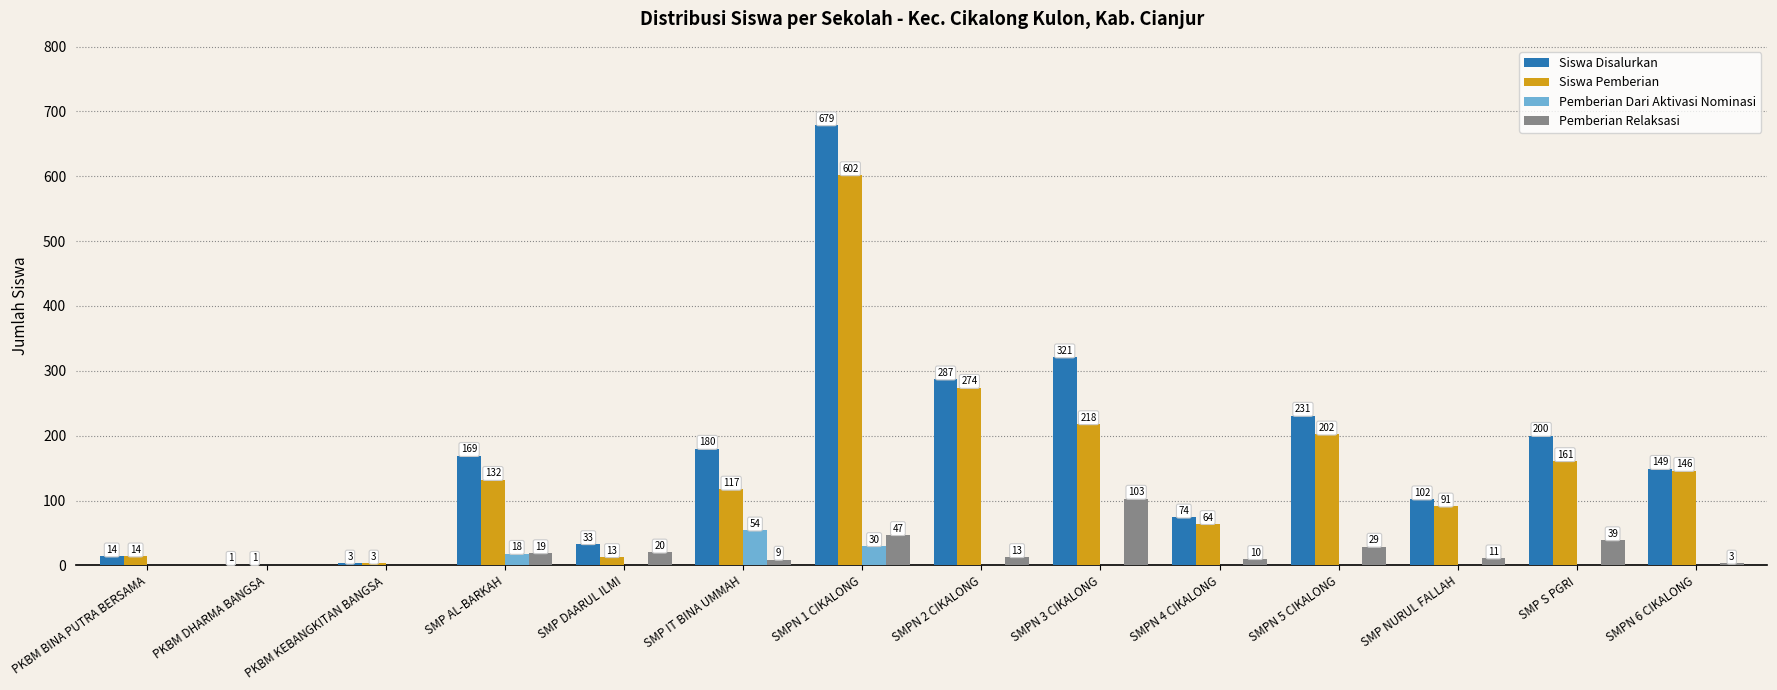

Between PKBM BINA PUTRA BERSAMA and SMP S PGRI, which series saw the biggest shift?

Siswa Disalurkan